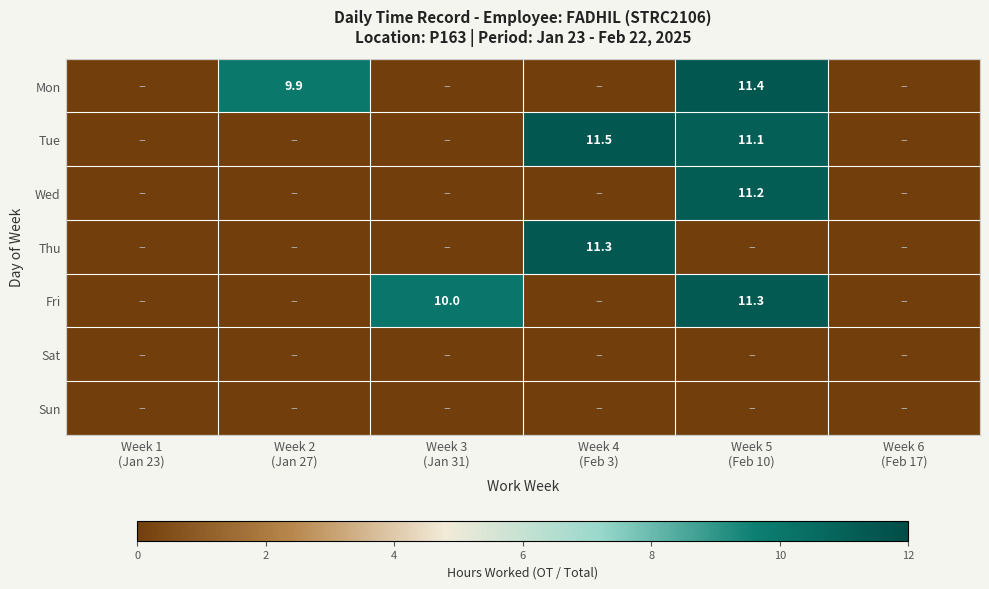

Is the value of Mon at Week 1 (Jan 23) greater than the value of Tue at Week 1 (Jan 23)?

No